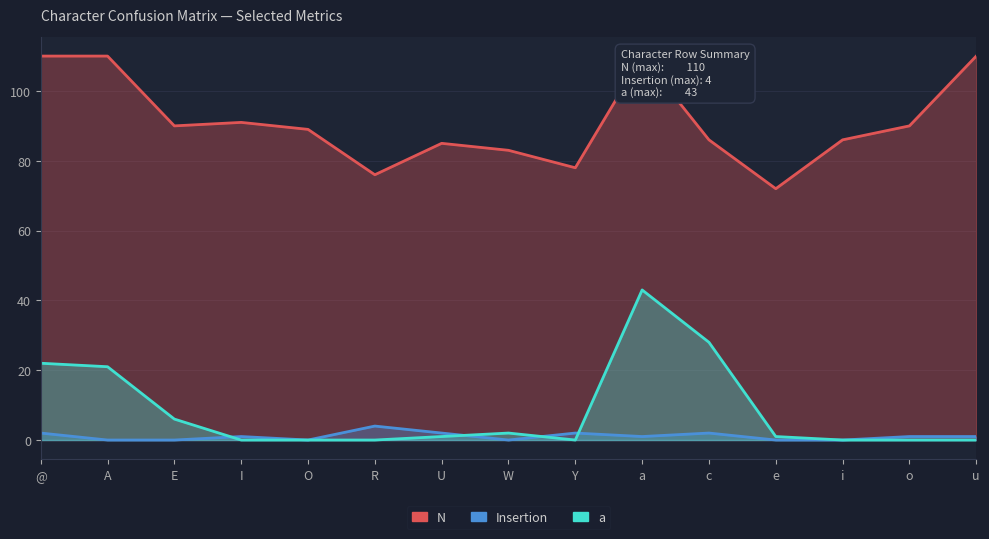

At W, list the series in order from smallest to largest.

Insertion, a, N